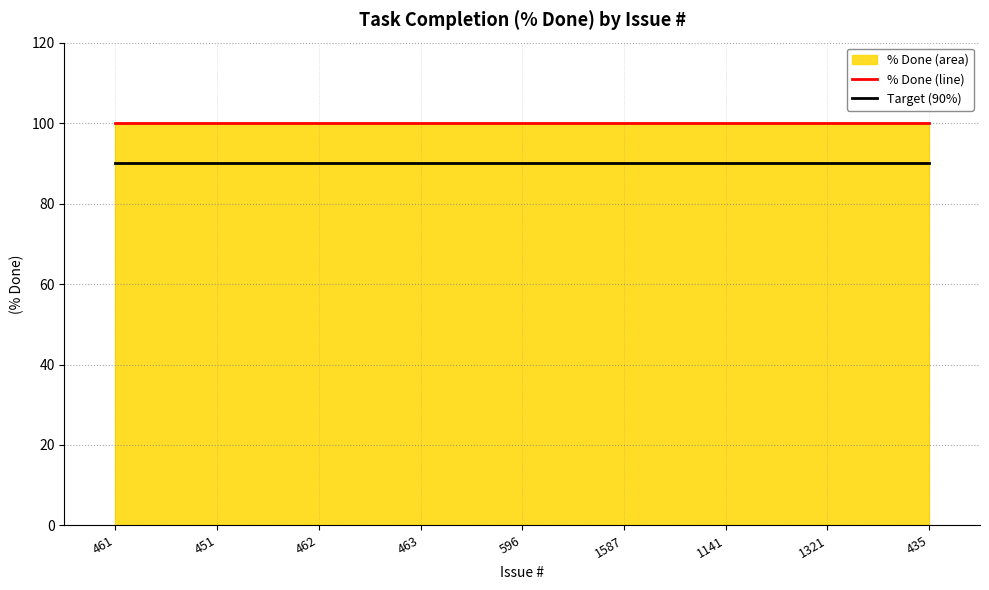

Where is Target (90%) nearest to the value 90?

461